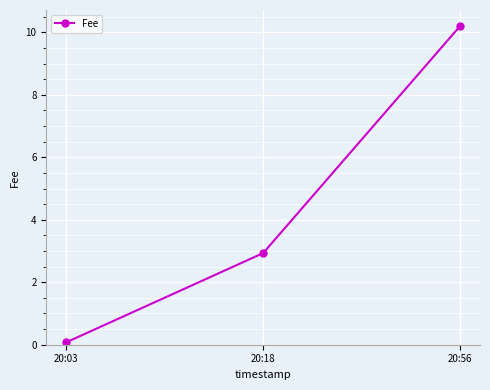

How many lines are shown in the chart?

1